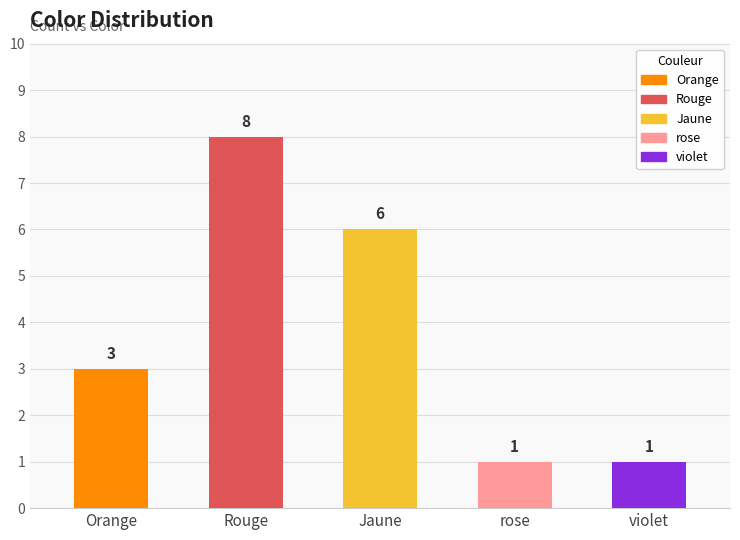

Reading right to left, transcribe all the data shown in this chart.

1	1	6	8	3